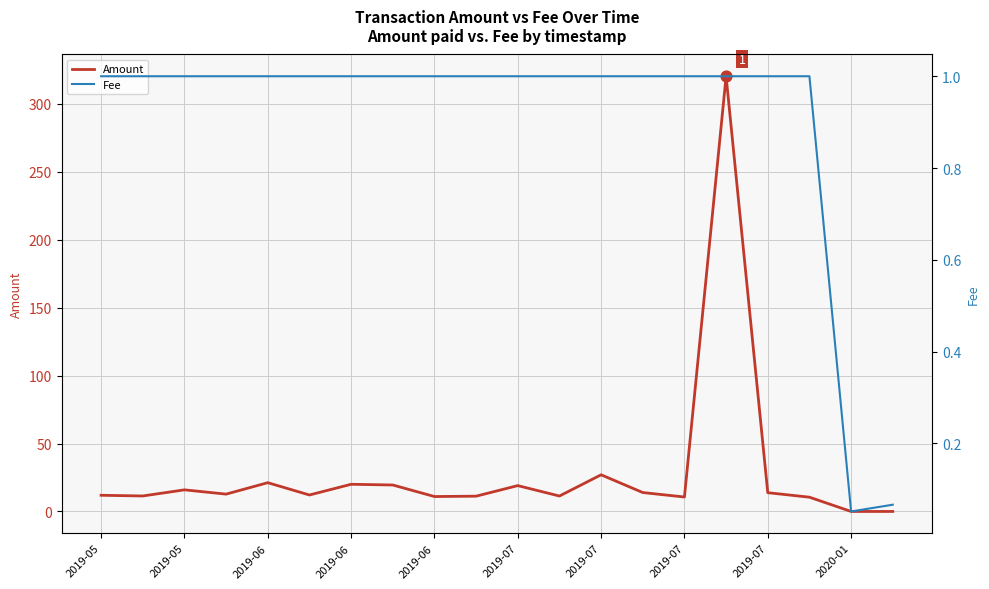

What is the total value across all series at 2019-05?

12.9